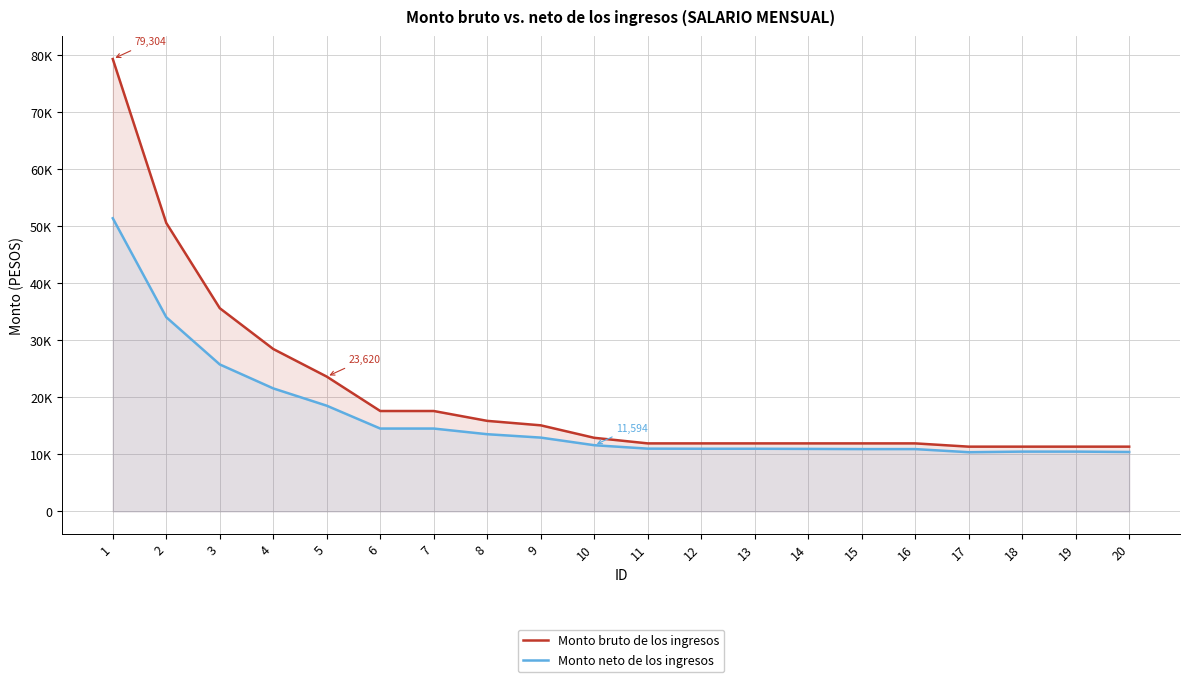

How many lines are shown in the chart?

2